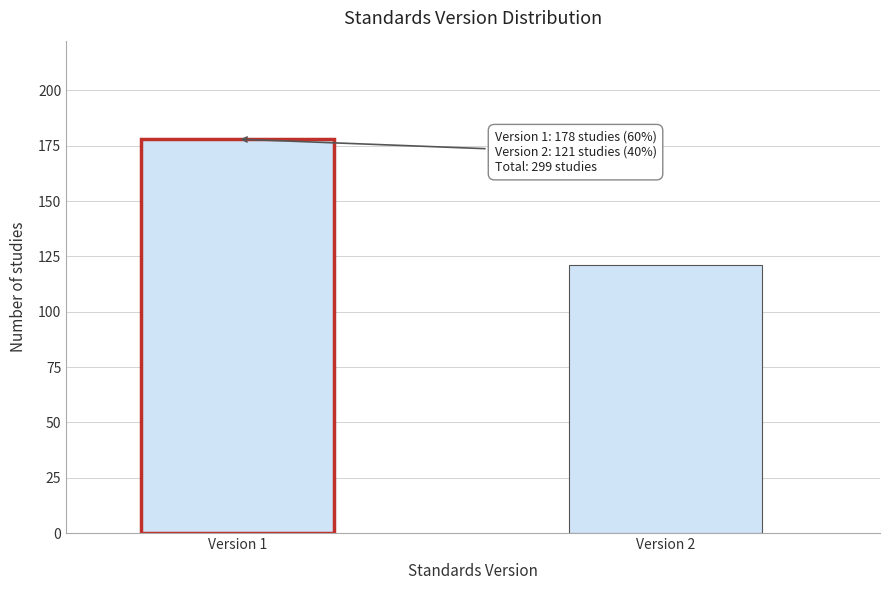

Reading right to left, list all the values displayed in this chart.

121	178